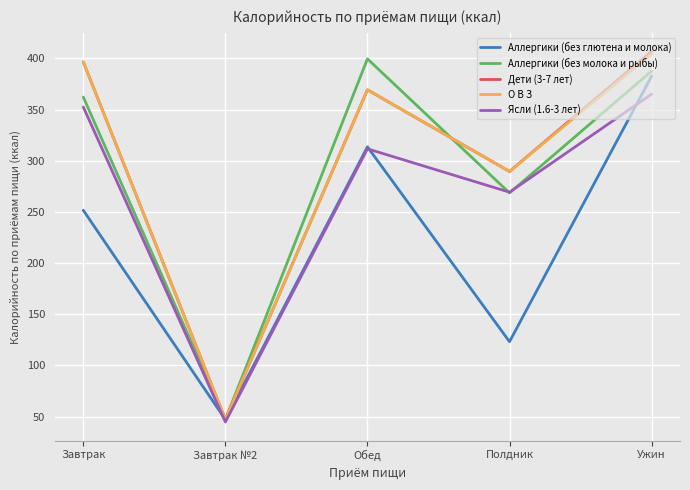

What is the sum of the Аллергики (без молока и рыбы) values at Завтрак and Полдник?

630.7